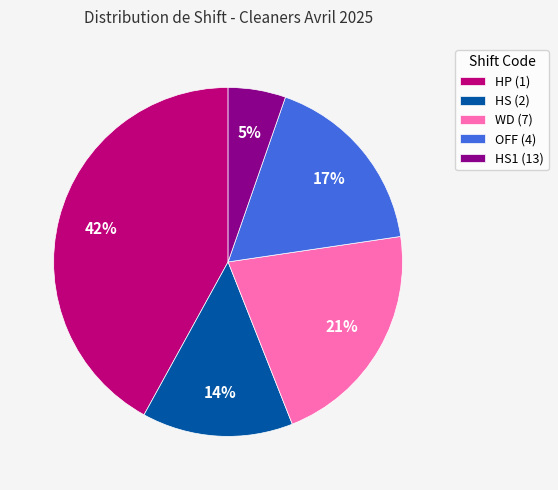

Which category has the biggest portion of the pie?

HP (1)